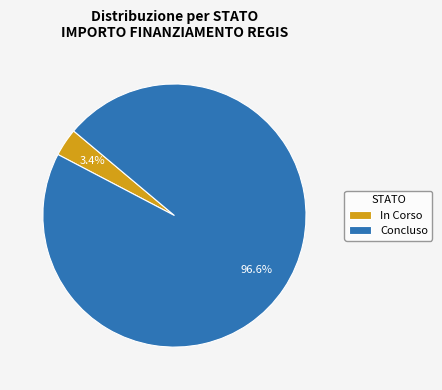

Between Concluso and In Corso, which is larger?

Concluso